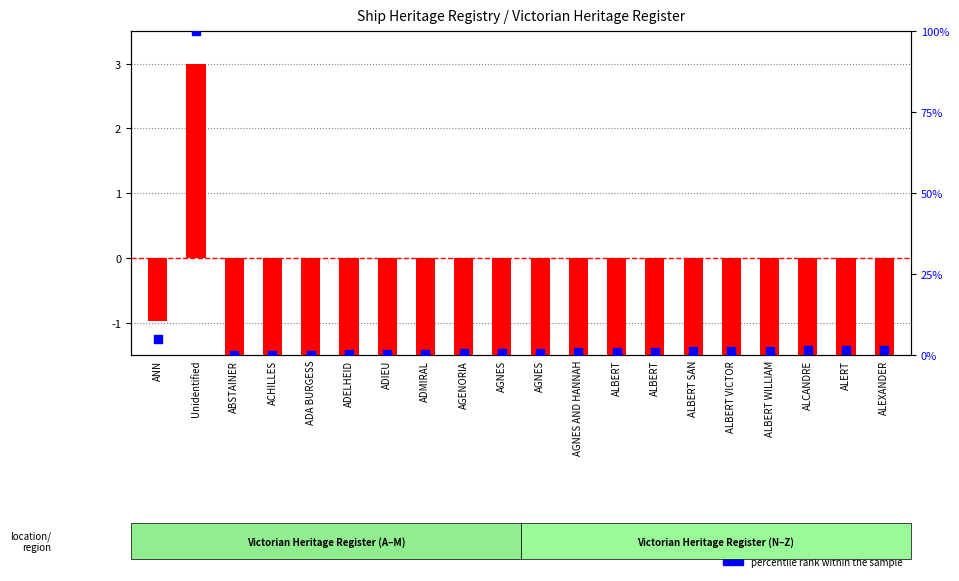

Is the value of percentile rank within the sample at ALCANDRE greater than the value of log2 ratio at ACHILLES?

Yes